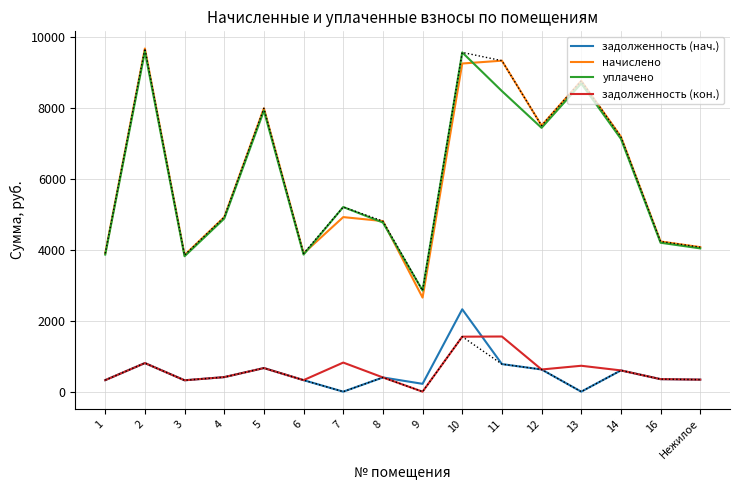

At which label does задолженность (кон.) first exceed 599?

2